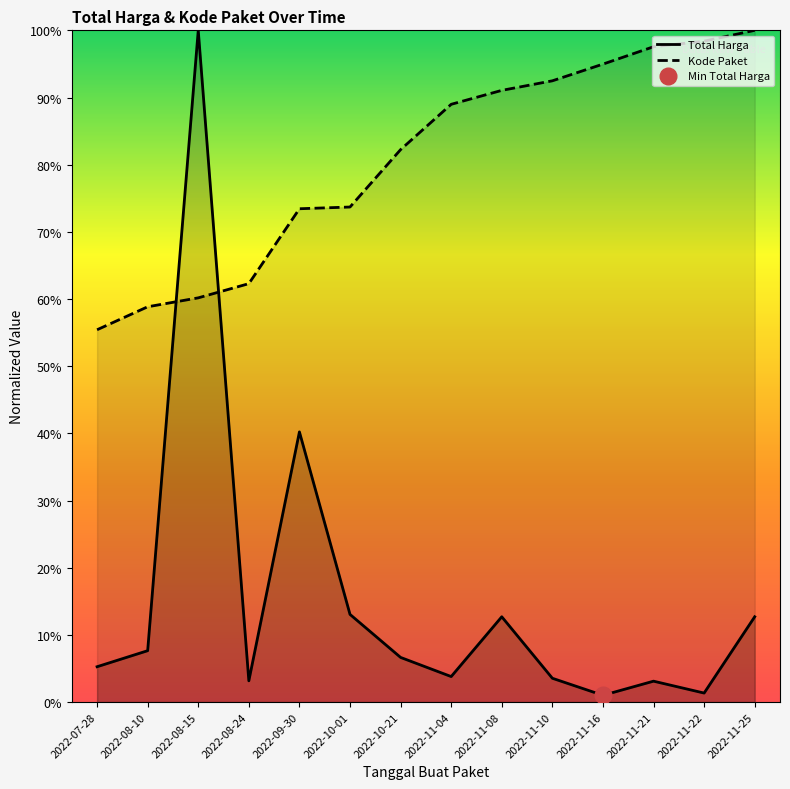

True or false: Kode Paket has a value of 118.4 at 2022-11-08.

False